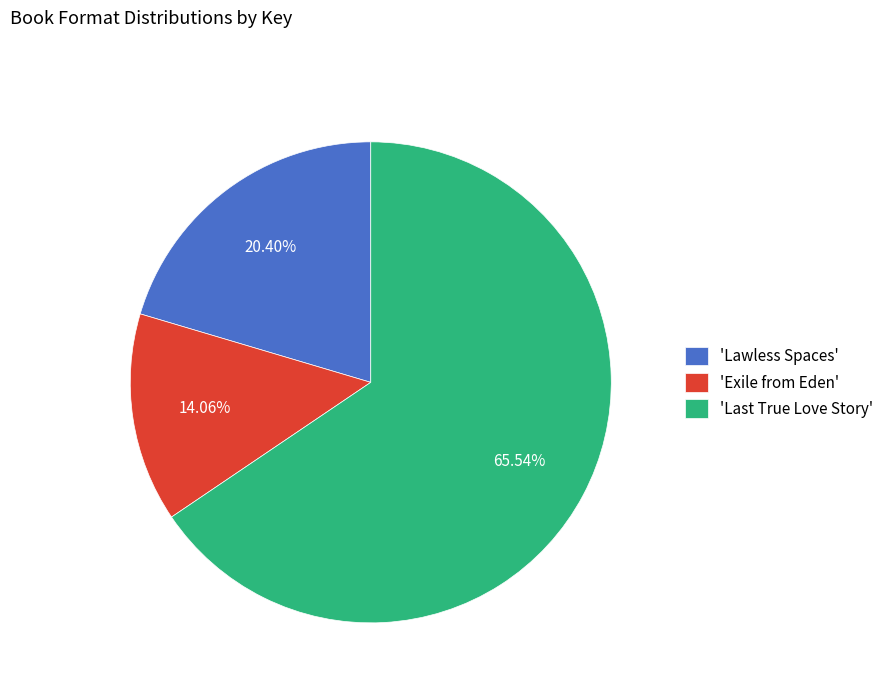

Which category accounts for the majority?

'Last True Love Story'